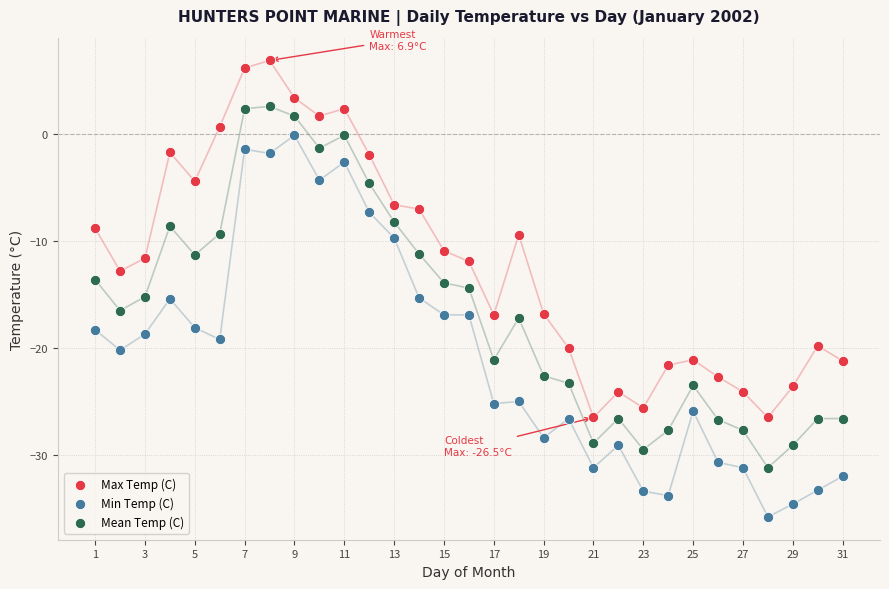

Which series contains the lowest Y value?

Min Temp (C)